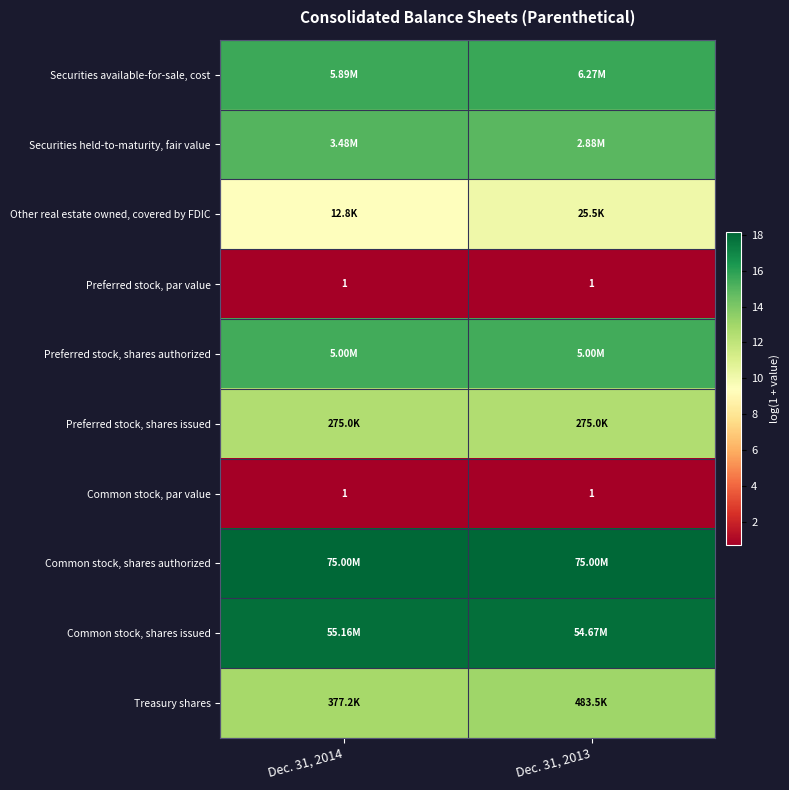

Which category has the highest value across all series?

Dec. 31, 2014